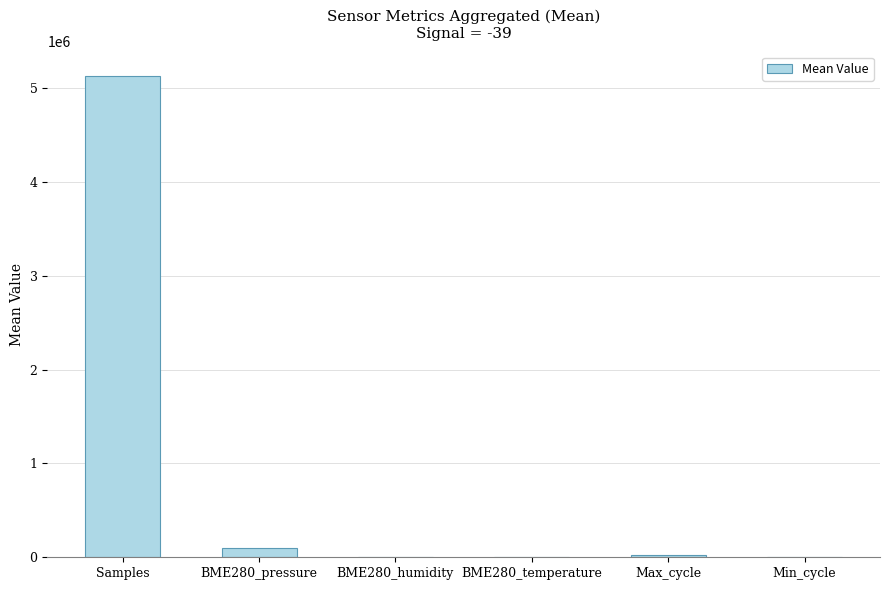

What is the sum of all values?

5257666.5